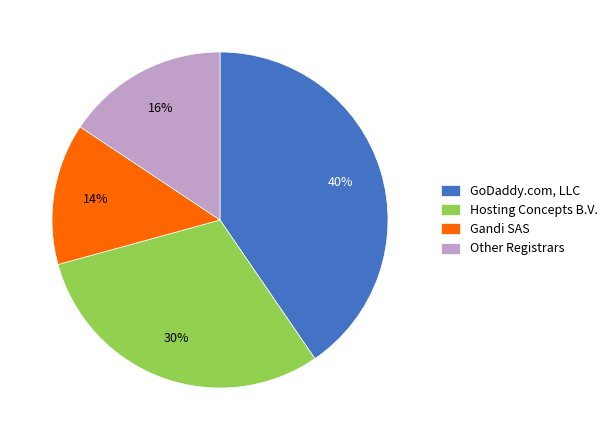

To the nearest percent, what is the average slice percentage?

25%